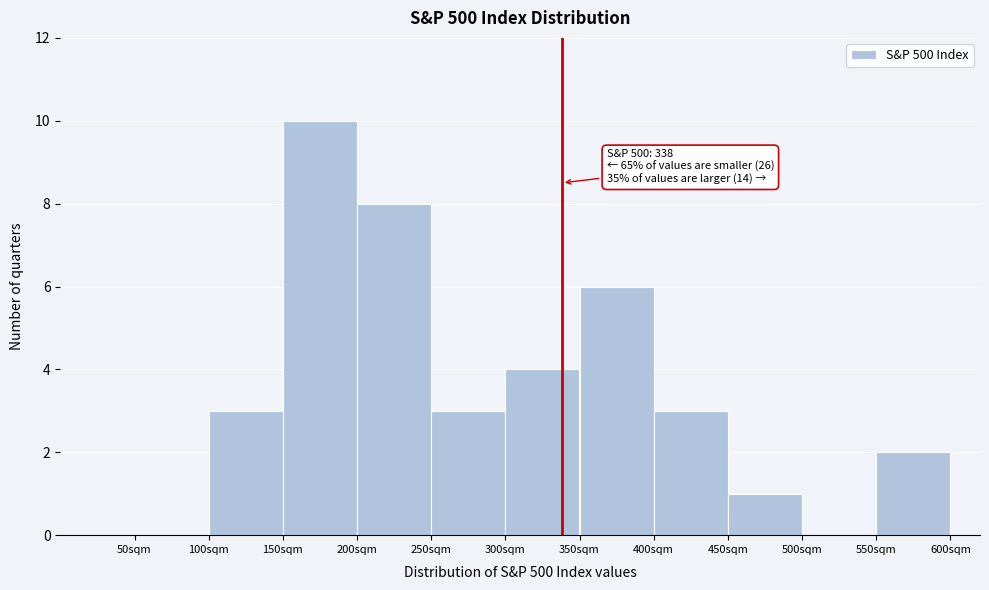

Over which range of the x-axis is the bar tallest?

150 to 200